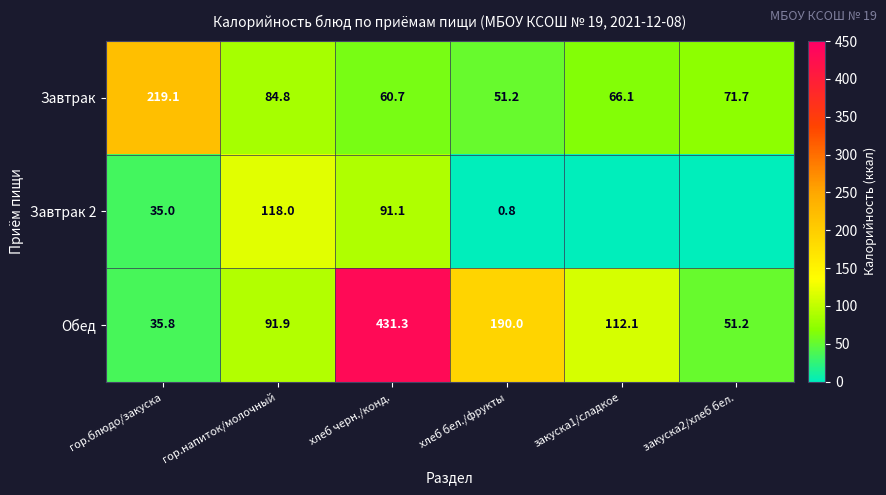

Rank the series at гор.напиток/молочный from lowest to highest value.

Завтрак, Обед, Завтрак 2